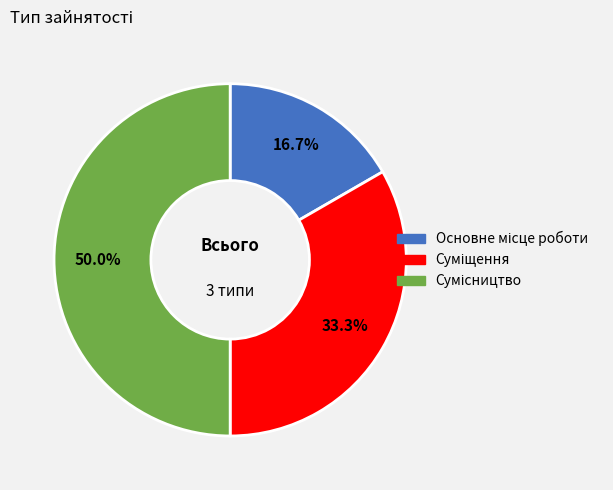

To the nearest percent, what percentage of the pie is Сумісництво?

50%